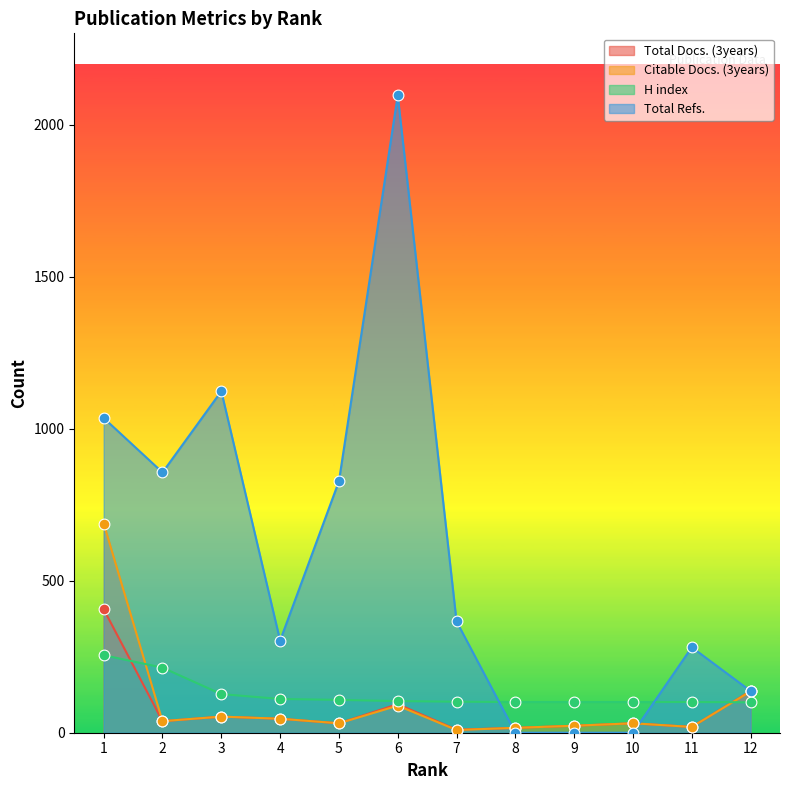

What is the total value across all series at 7?

487